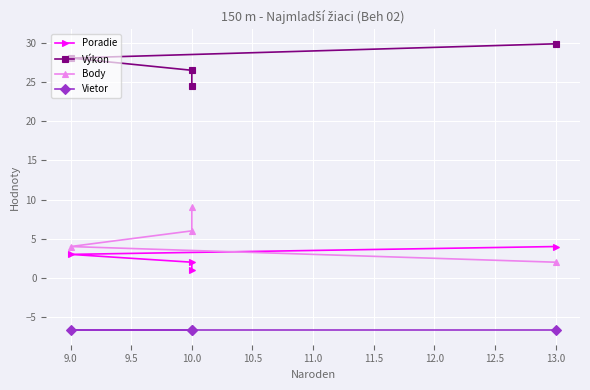

True or false: Vietor and Výkon cross at least once.

False